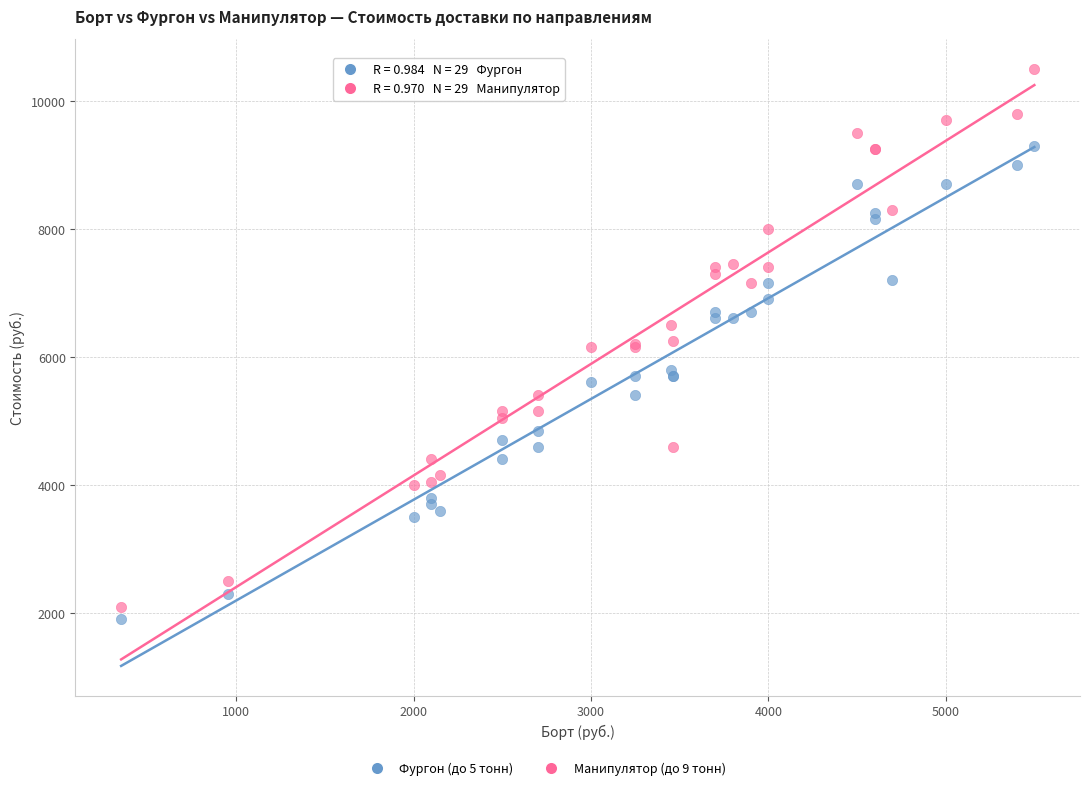

Which series contains the lowest Y value?

Фургон (до 5 тонн)